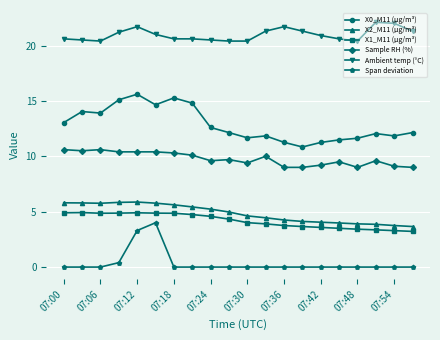

Which series has the widest spread of values?

X0_M11 (μg/m³)